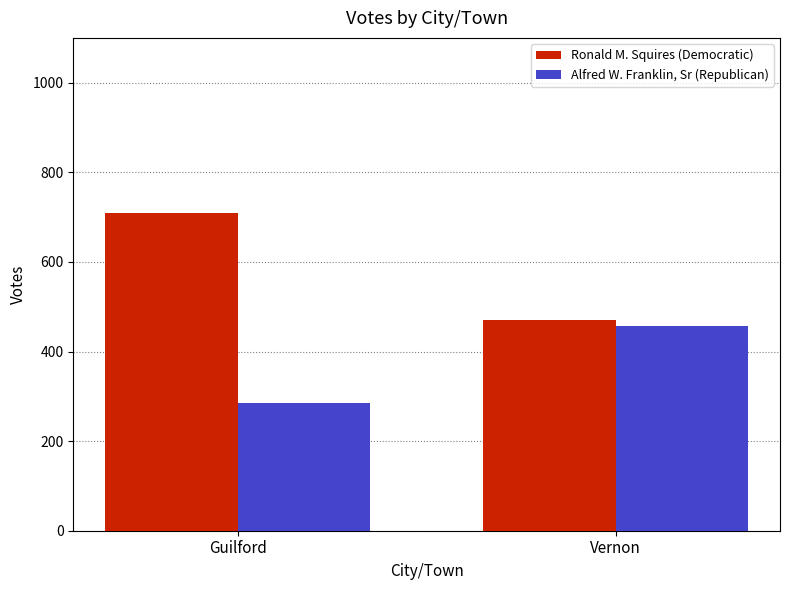

Reading right to left, extract all data points from this chart.

Ronald M. Squires (Democratic): 471	709
Alfred W. Franklin, Sr (Republican): 458	284